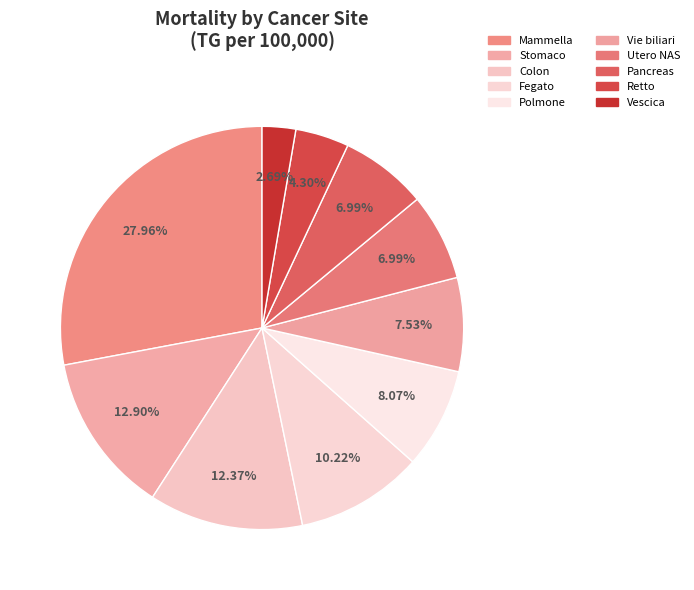

To the nearest percent, what is the difference between the largest and smallest slice percentages?

25%